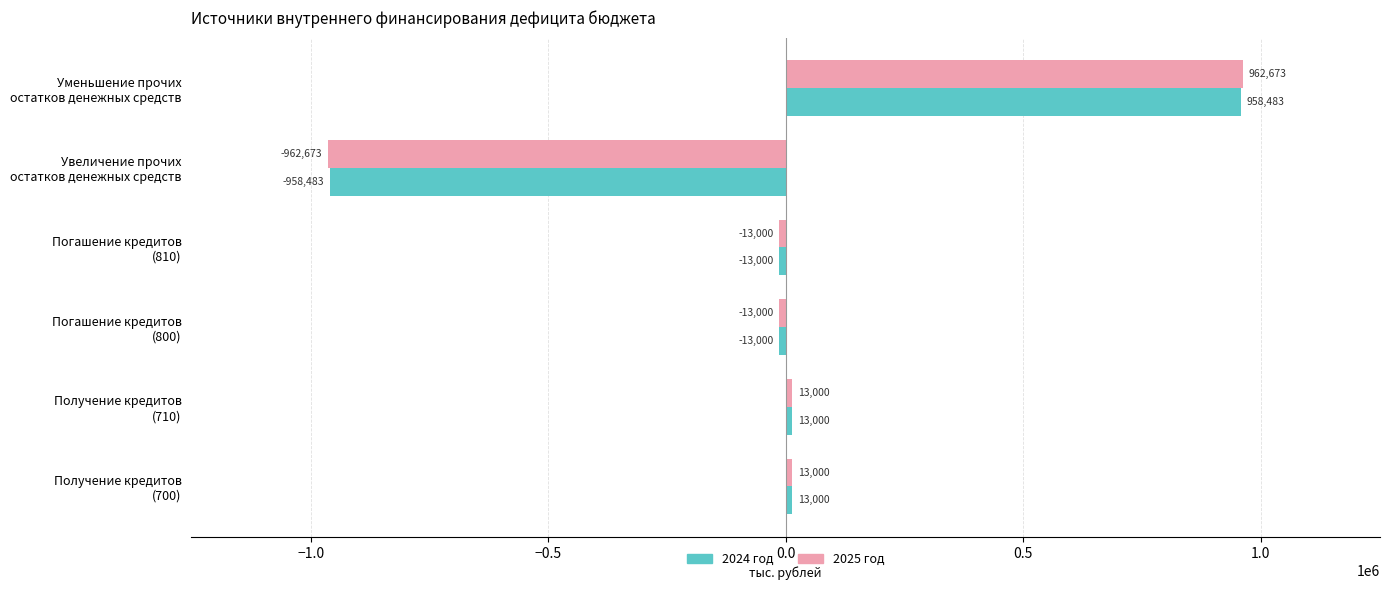

Which series has the largest range (max minus min)?

2025 год